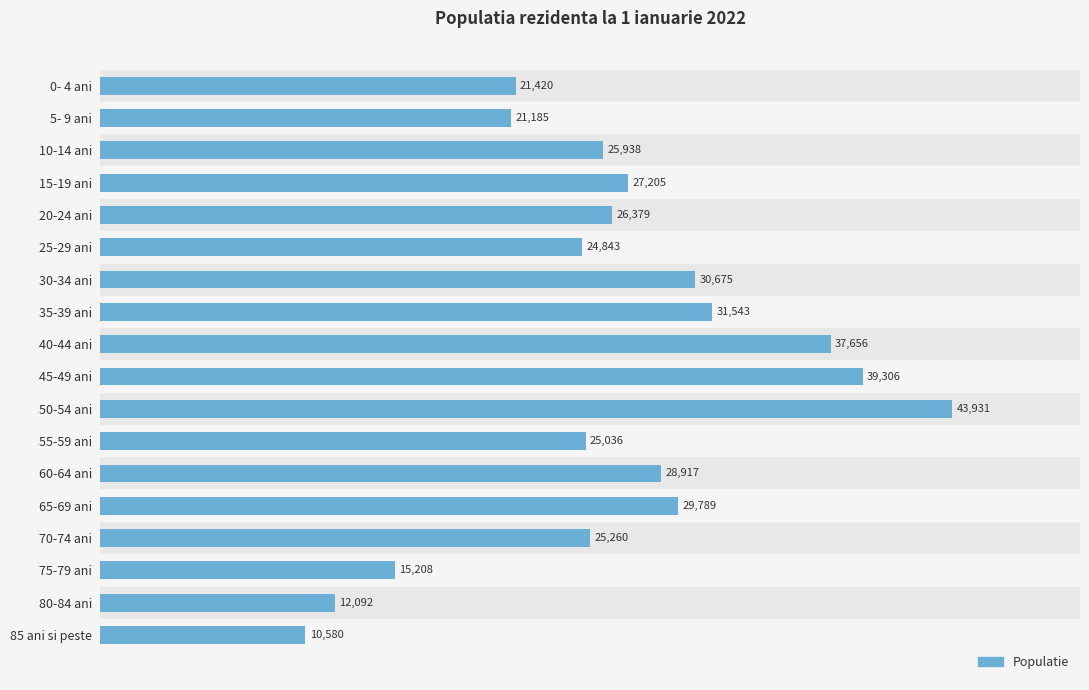

How many bars are there in total?

18